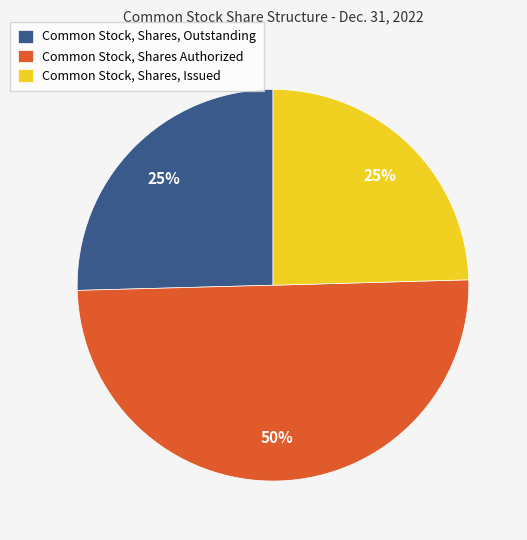

Approximately how many times larger is the value at Common Stock, Shares Authorized compared to Common Stock, Shares, Outstanding?

2.0